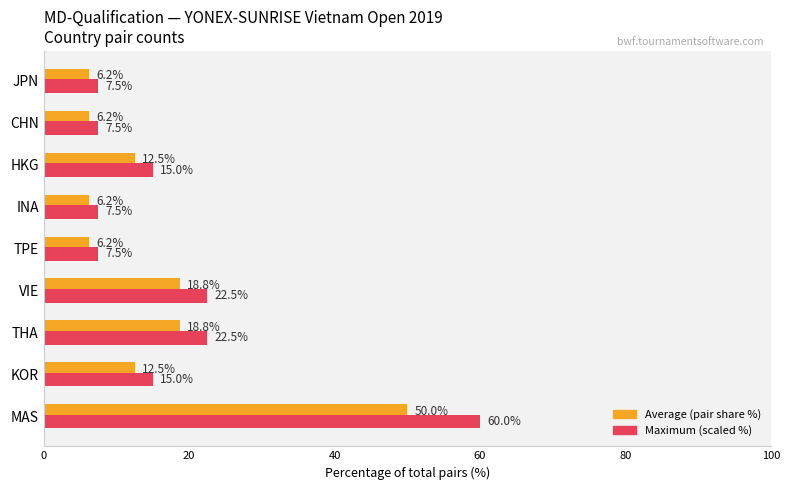

What is the total value across all series at KOR?

27.5